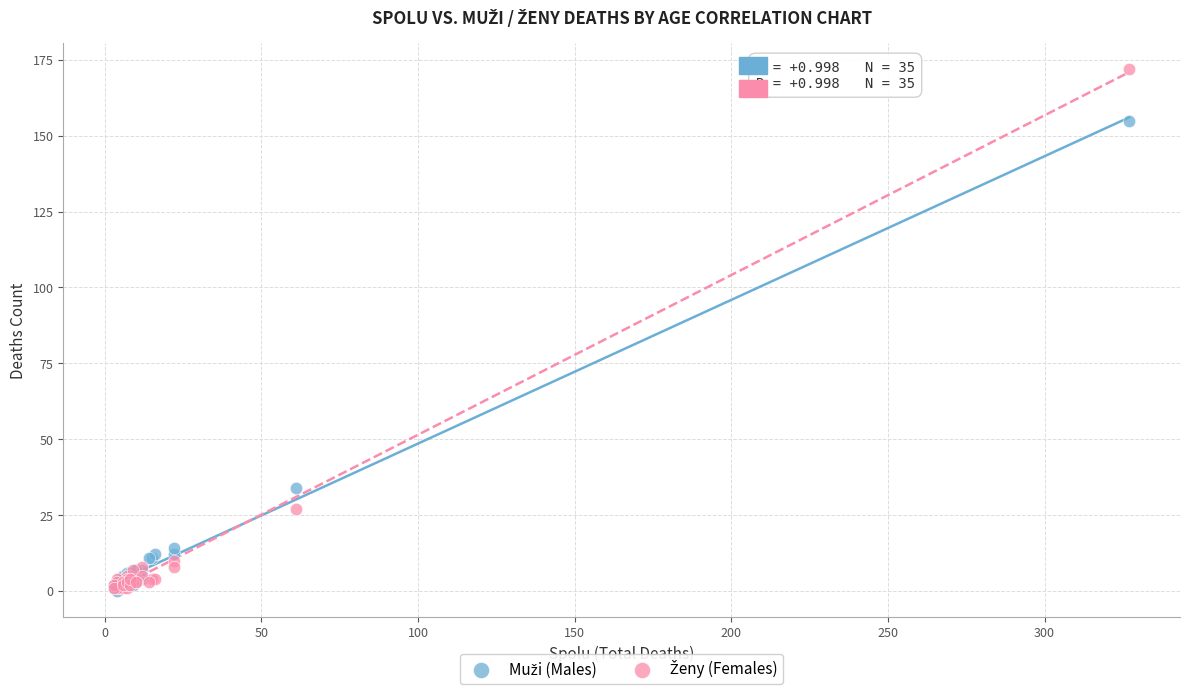

Across all series, what Y value is closest to 86?

34